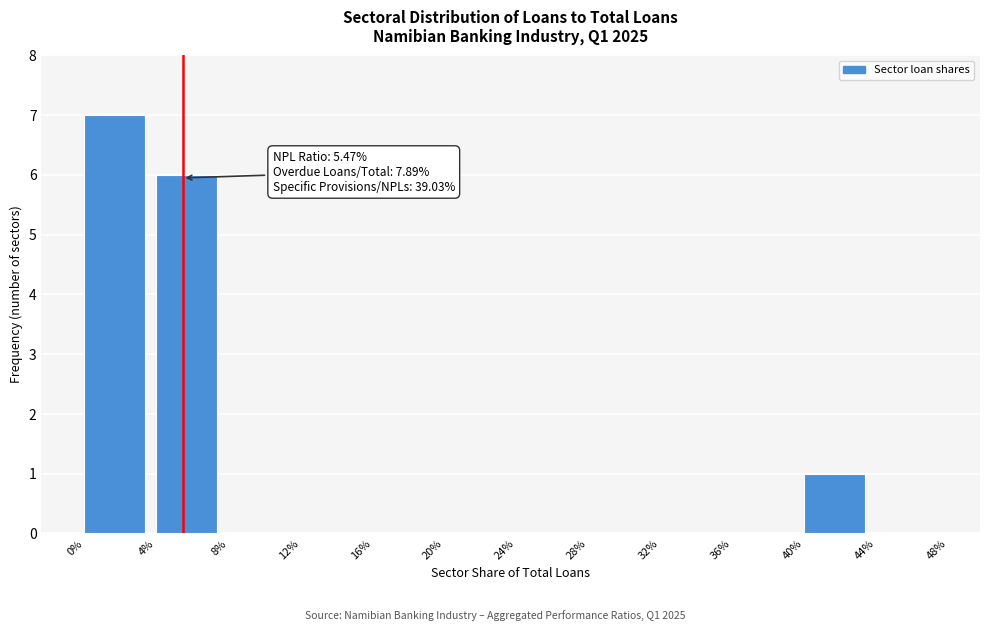

Reading right to left, what are all the values shown in this chart?

44%=0	40%=1	36%=0	32%=0	28%=0	24%=0	20%=0	16%=0	12%=0	8%=0	4%=6	0%=7